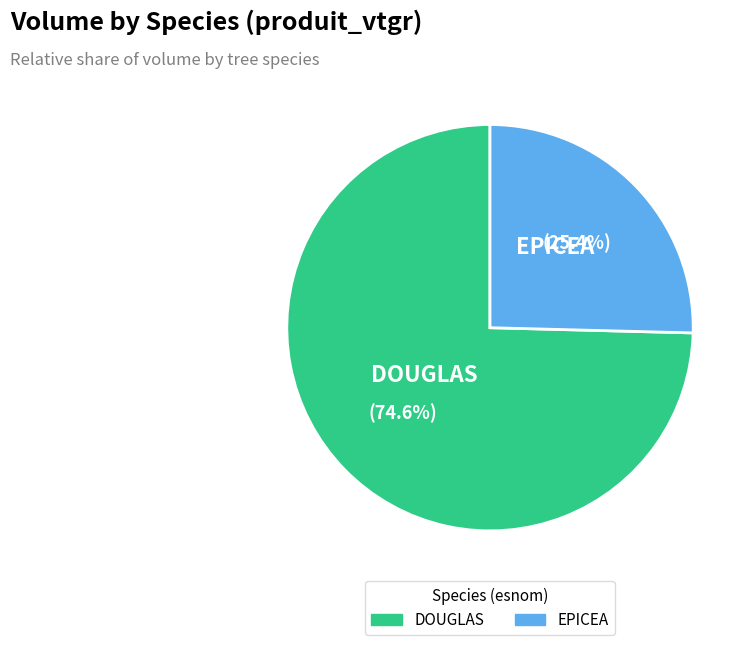

Rank the categories by value from highest to lowest.

DOUGLAS, EPICEA